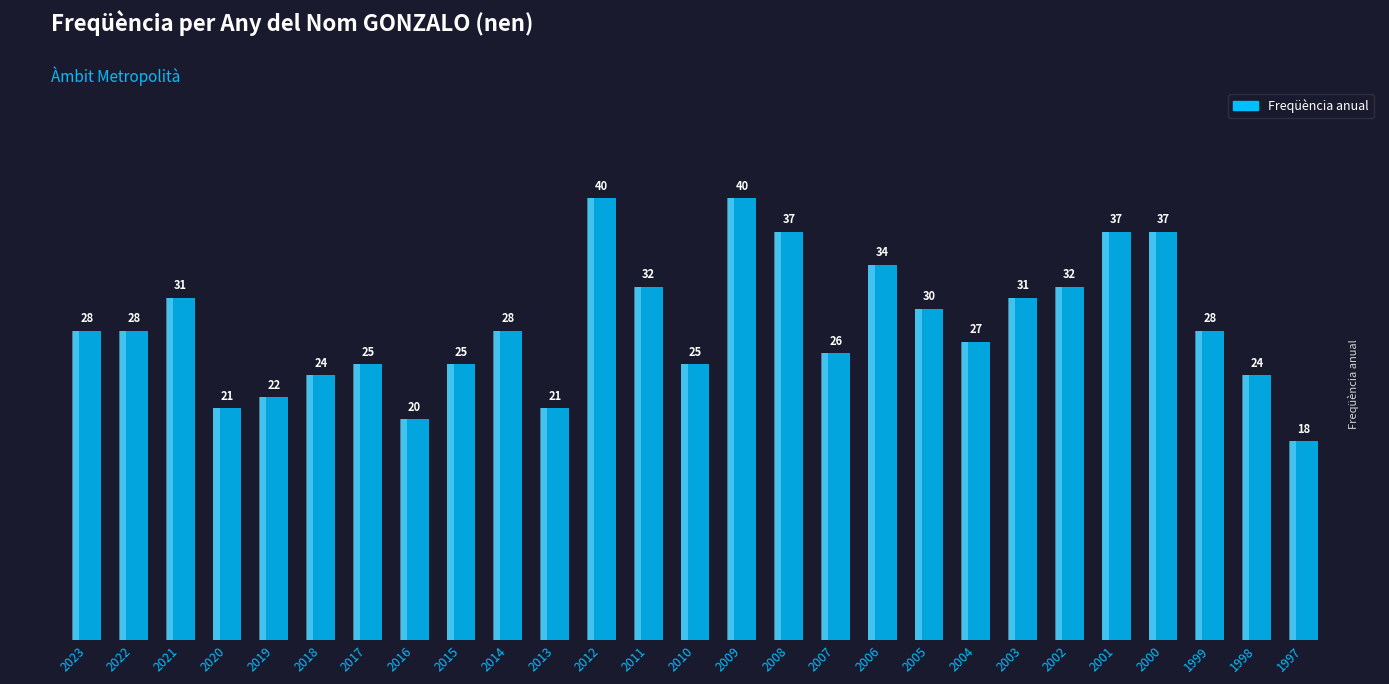

Reading left to right, what are all the values shown in this chart?

28	28	31	21	22	24	25	20	25	28	21	40	32	25	40	37	26	34	30	27	31	32	37	37	28	24	18